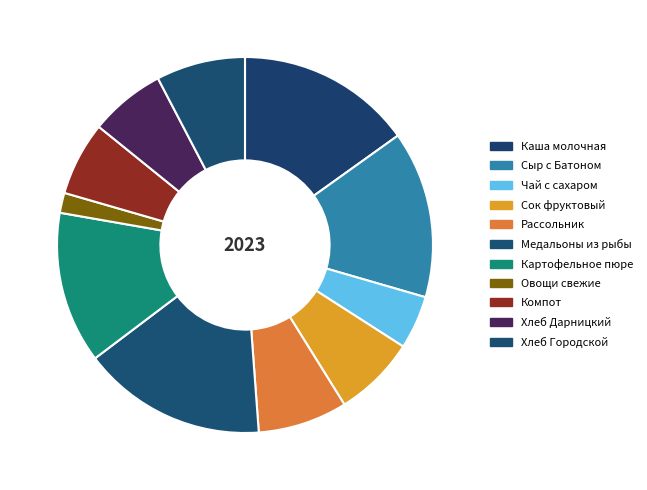

To the nearest percent, what is the combined percentage of Компот and Чай с сахаром?

11%